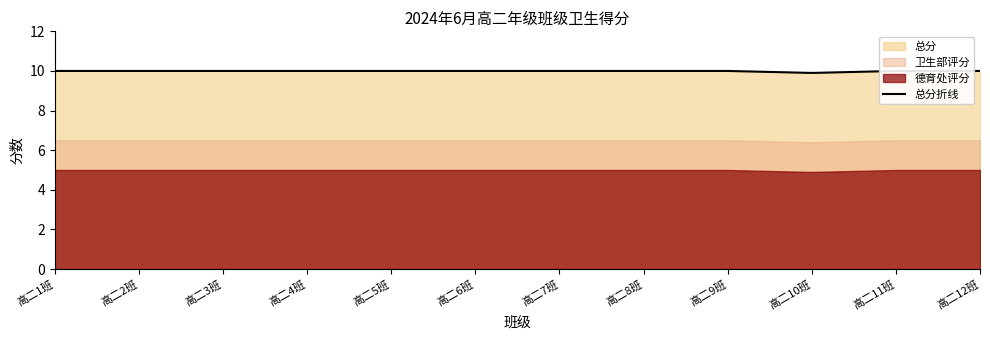

Rank the categories by value from highest to lowest.

高二1班, 高二2班, 高二3班, 高二4班, 高二5班, 高二6班, 高二7班, 高二8班, 高二9班, 高二11班, 高二12班, 高二10班